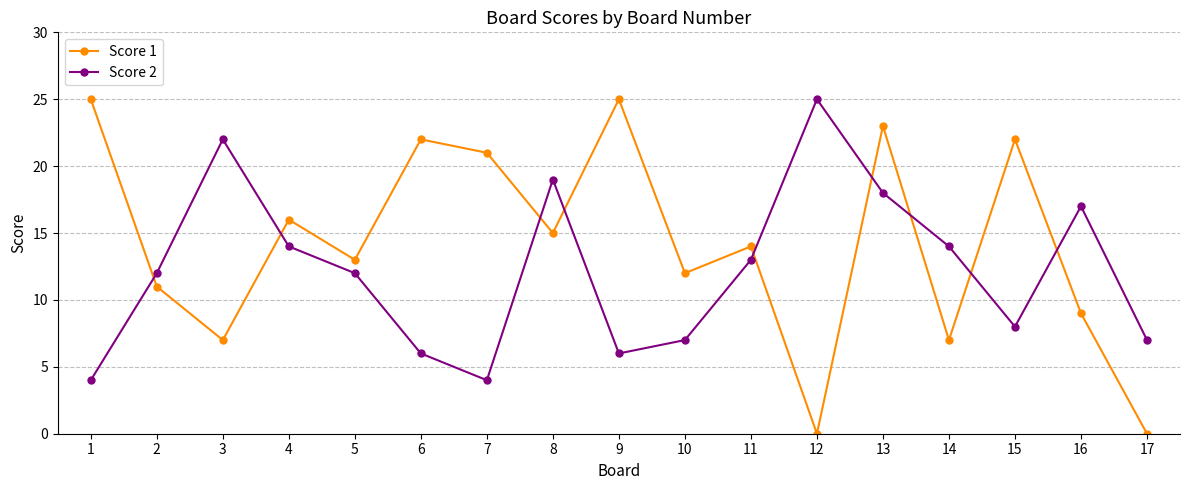

True or false: Score 2 and Score 1 cross at least once.

True